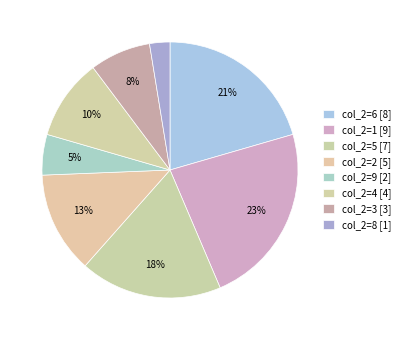

How many segments does this pie chart have?

8